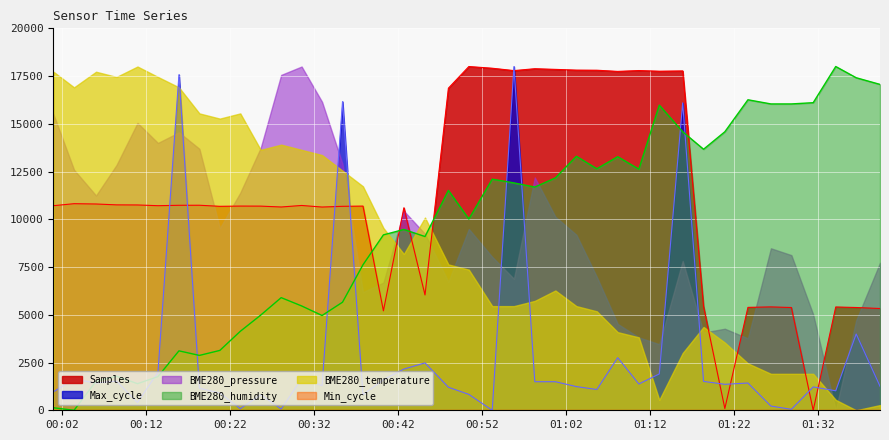

Which series has the widest spread of values?

Samples